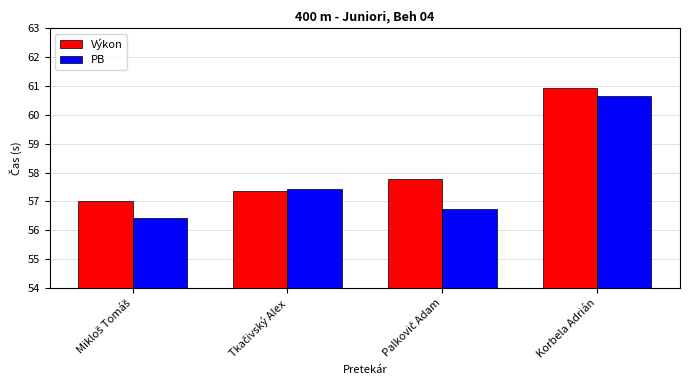

What is the difference between the maximum and minimum values in the PB series?

4.2